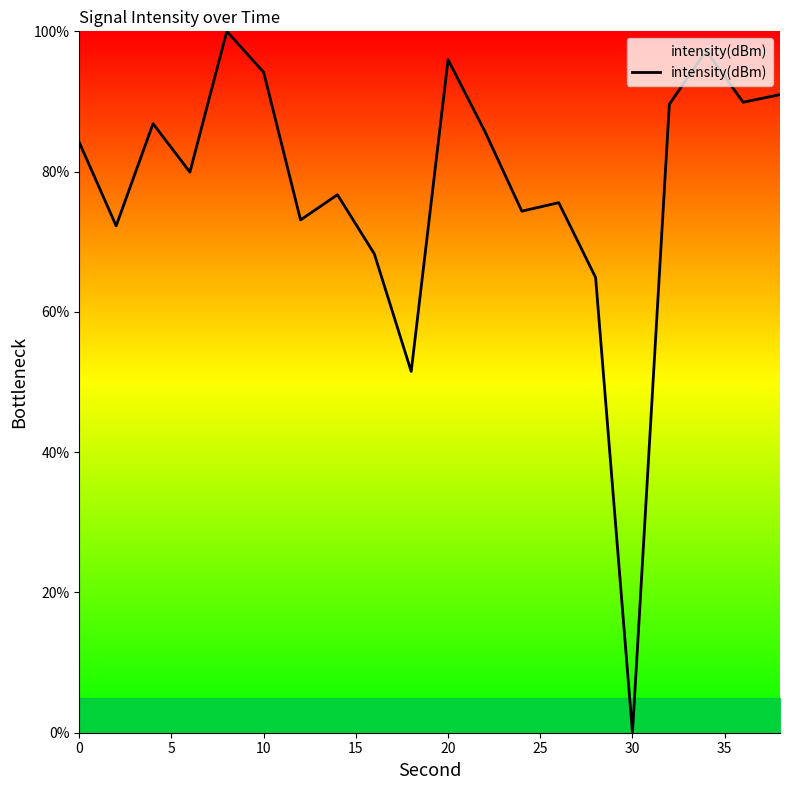

What is the difference between the maximum and minimum values?

100.0